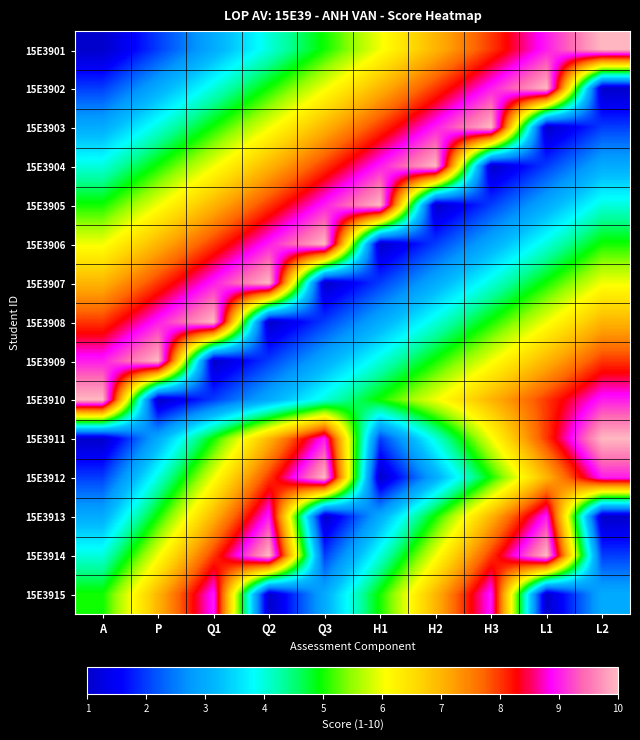

At how many categories does at least one series exceed 5?

10